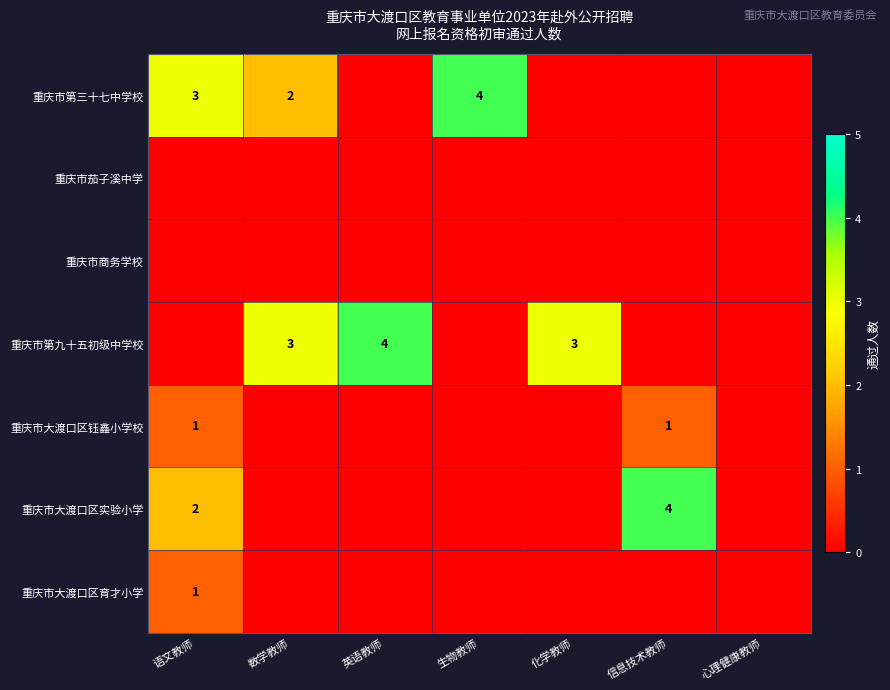

Rank the series at 英语教师 from lowest to highest value.

重庆市第三十七中学校, 重庆市茄子溪中学, 重庆市商务学校, 重庆市大渡口区钰鑫小学校, 重庆市大渡口区实验小学, 重庆市大渡口区育才小学, 重庆市第九十五初级中学校